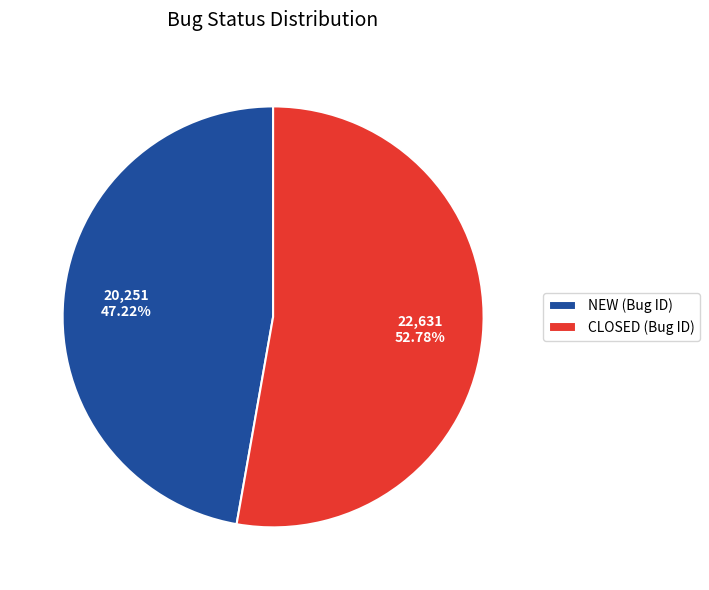

The NEW slice represents 47% of the pie. True or false?

True